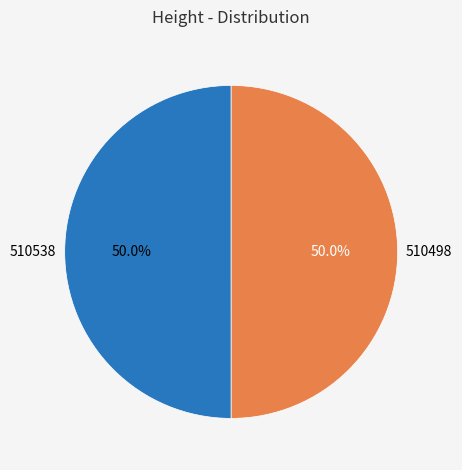

To the nearest percent, what percentage of the pie is 510538?

50%